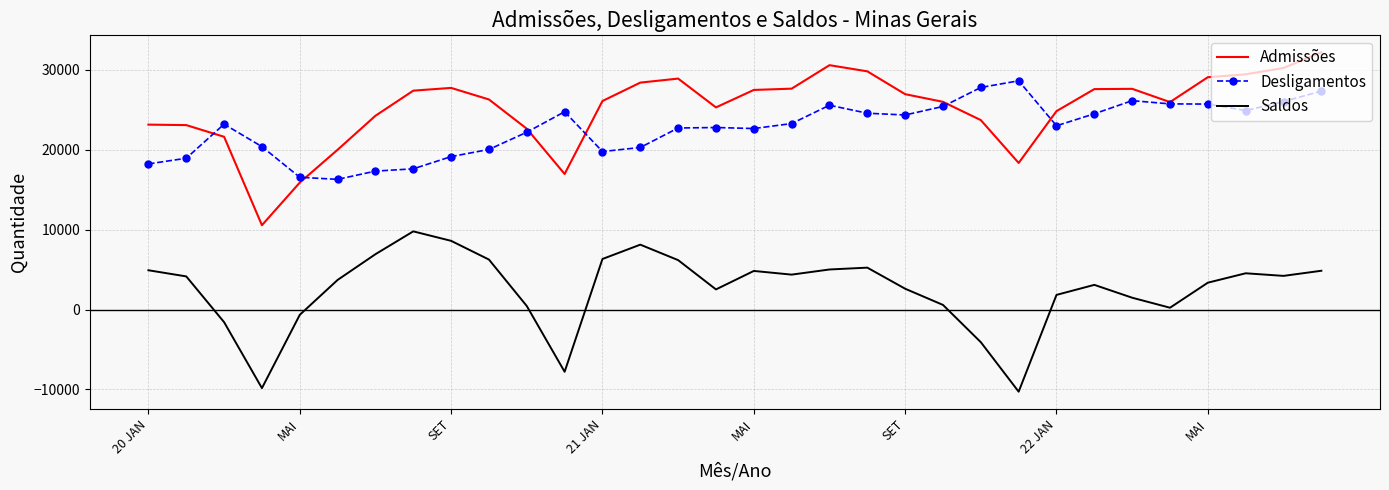

What is the maximum value shown in the chart?

32176